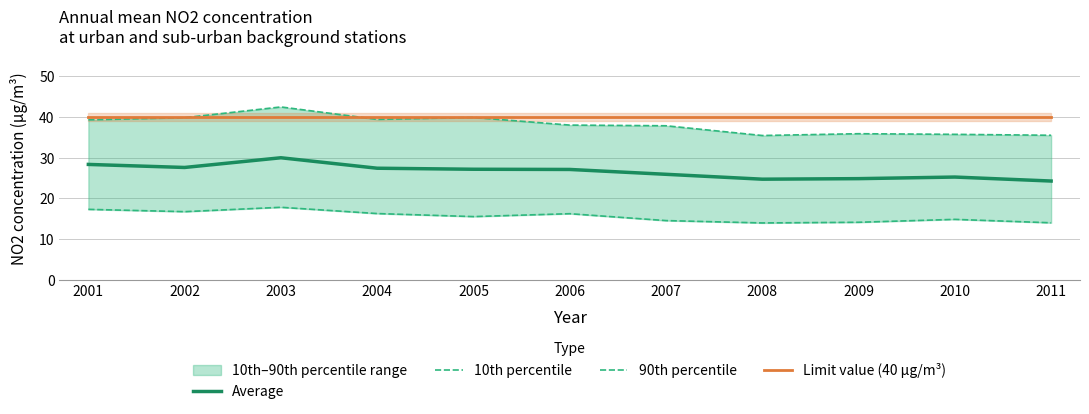

Reading right to left, transcribe all the data shown in this chart.

Average: 24.3	25.2	24.9	24.7	25.9	27.1	27.2	27.4	30.0	27.6	28.3
10th percentile: 14.0	14.8	14.1	14.0	14.5	16.2	15.5	16.3	17.8	16.7	17.3
90th percentile: 35.5	35.7	35.9	35.4	37.8	38.0	39.9	39.4	42.5	39.8	39.3
Limit value (40 µg/m³): 40.0	40.0	40.0	40.0	40.0	40.0	40.0	40.0	40.0	40.0	40.0